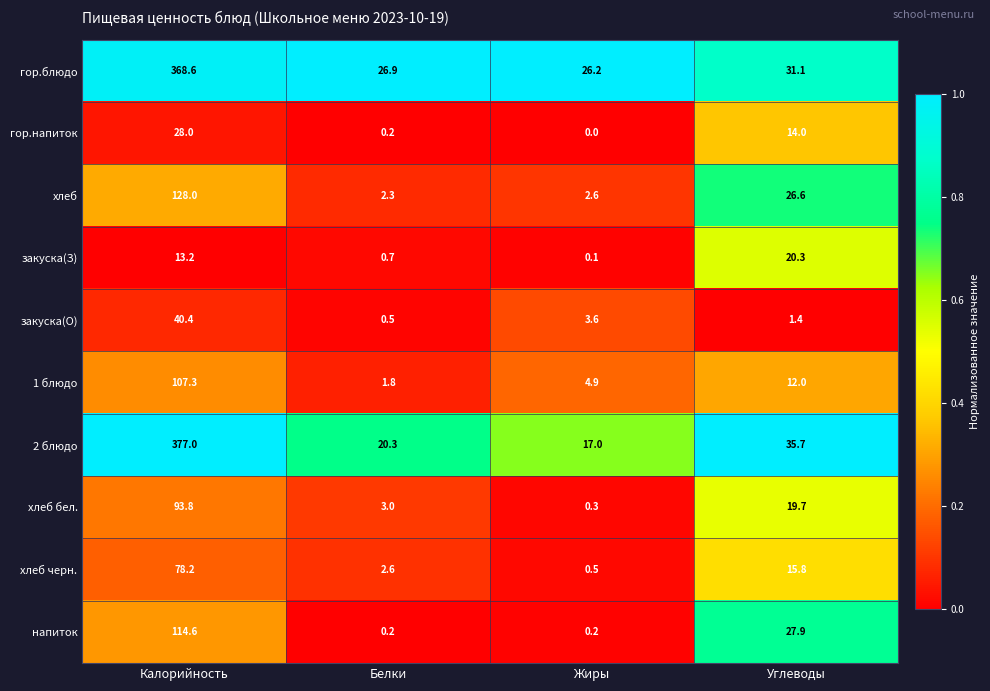

List the series in order of their peak value, highest first.

2 блюдо, гор.блюдо, хлеб, напиток, 1 блюдо, хлеб бел., хлеб черн., закуска(О), гор.напиток, закуска(З)